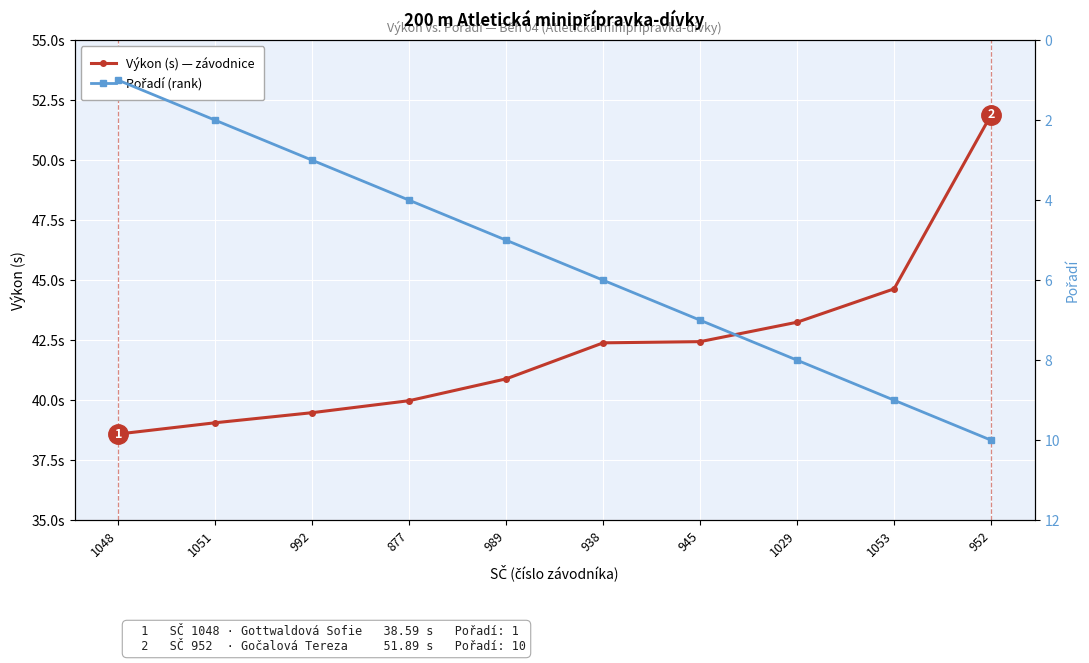

What is the value of the Pořadí (rank) point at the 4th from the left?

4.0